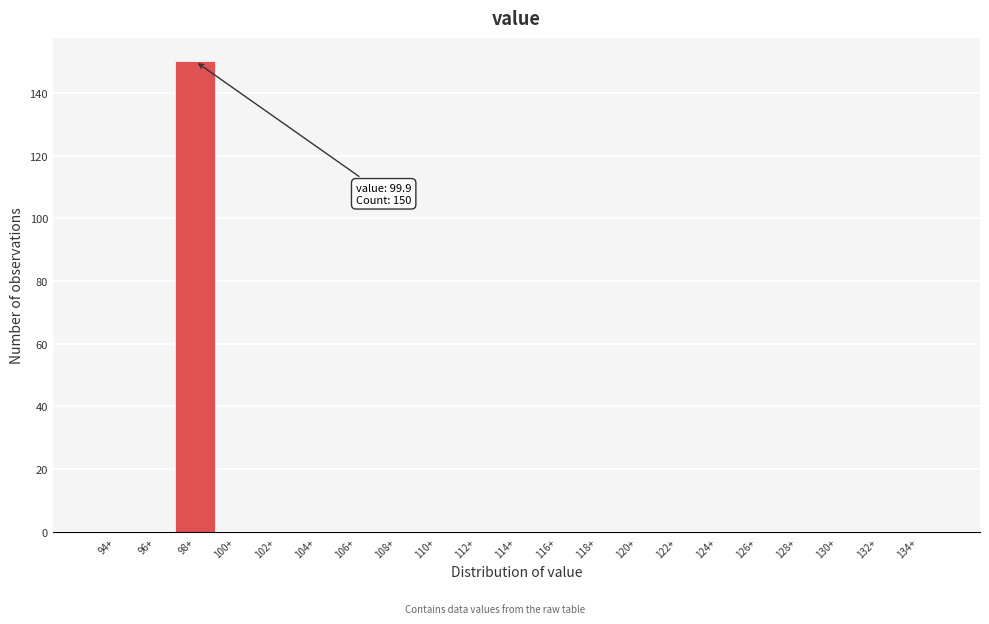

Reading left to right, list all the values displayed in this chart.

94+=0	96+=0	98+=150	100+=0	102+=0	104+=0	106+=0	108+=0	110+=0	112+=0	114+=0	116+=0	118+=0	120+=0	122+=0	124+=0	126+=0	128+=0	130+=0	132+=0	134+=0